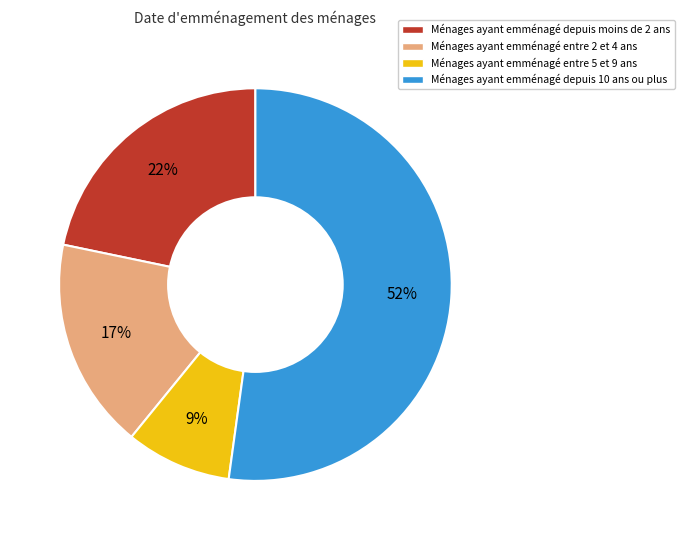

To the nearest percent, what is the difference between the largest and smallest slice percentages?

43%